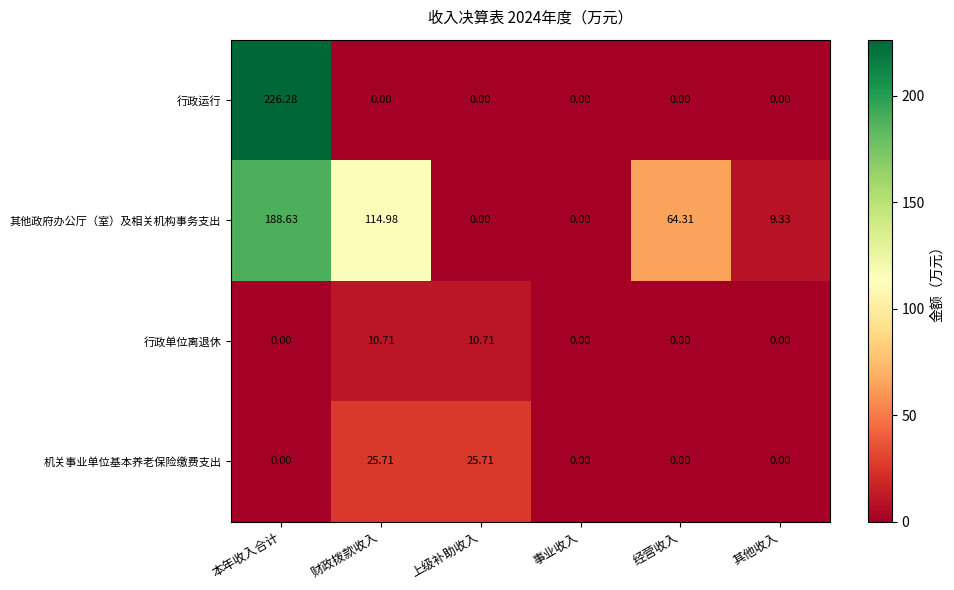

List the series in order of their peak value, highest first.

行政运行, 其他政府办公厅（室）及相关机构事务支出, 机关事业单位基本养老保险缴费支出, 行政单位离退休